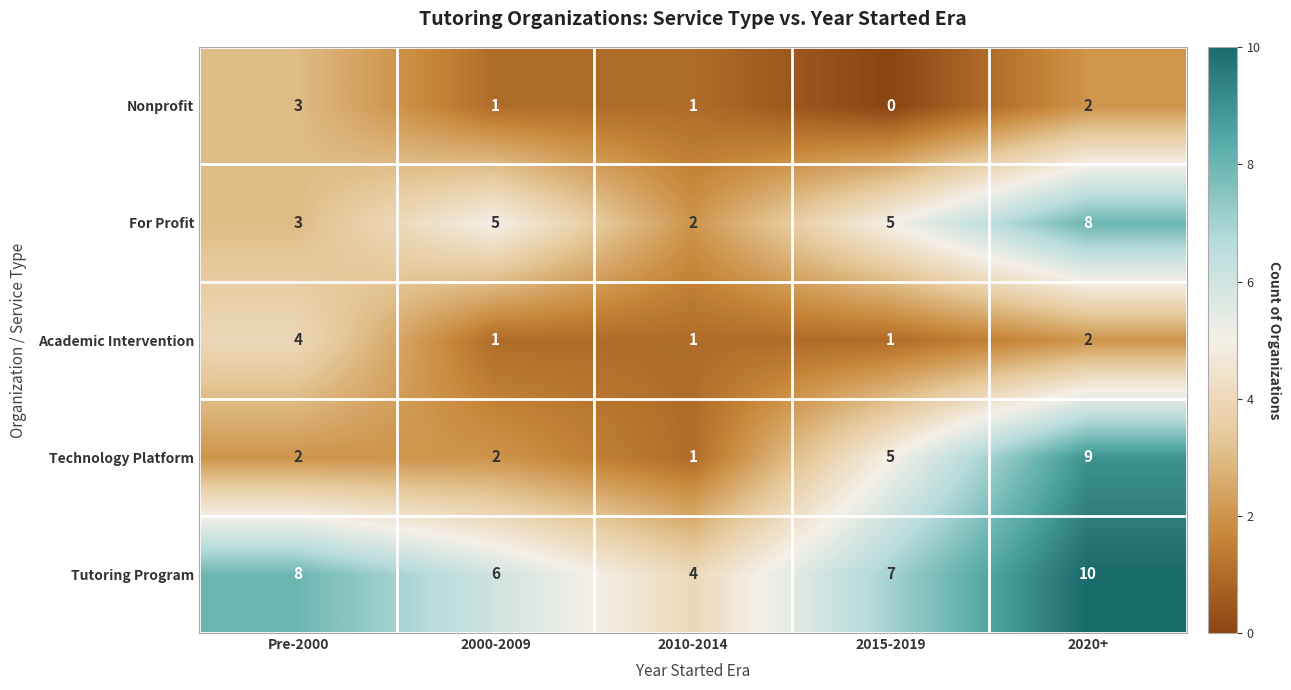

At which category is the sum across all series the highest?

2020+